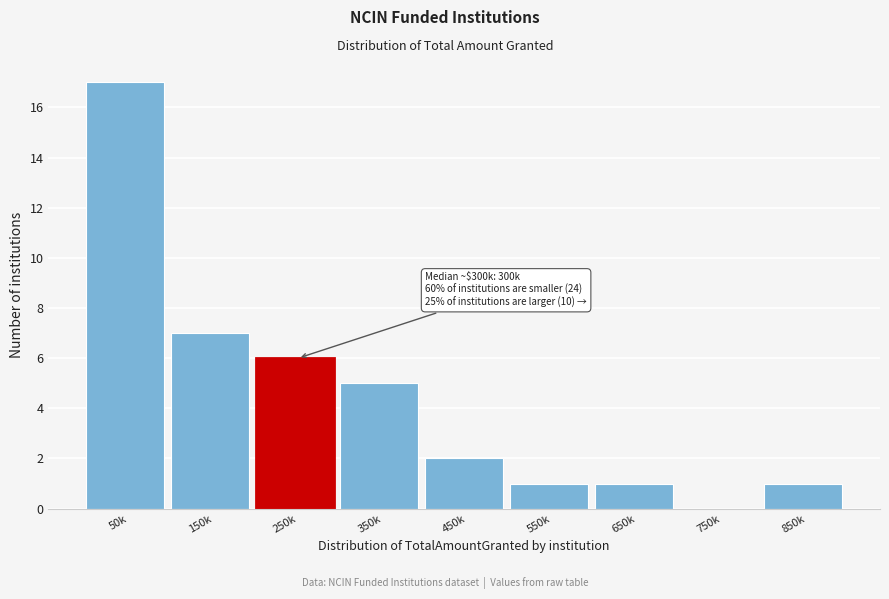

Reading left to right, transcribe all the data shown in this chart.

50k=17	150k=7	250k=6	350k=5	450k=2	550k=1	650k=1	750k=0	850k=1